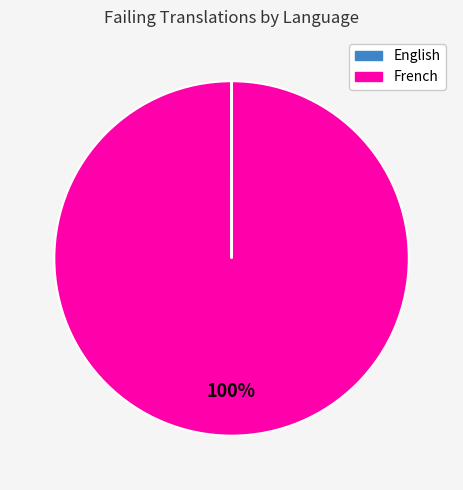

The French slice represents 100% of the pie. True or false?

True